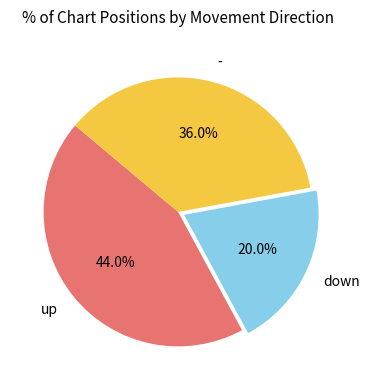

To the nearest percent, what is the average slice percentage?

33%